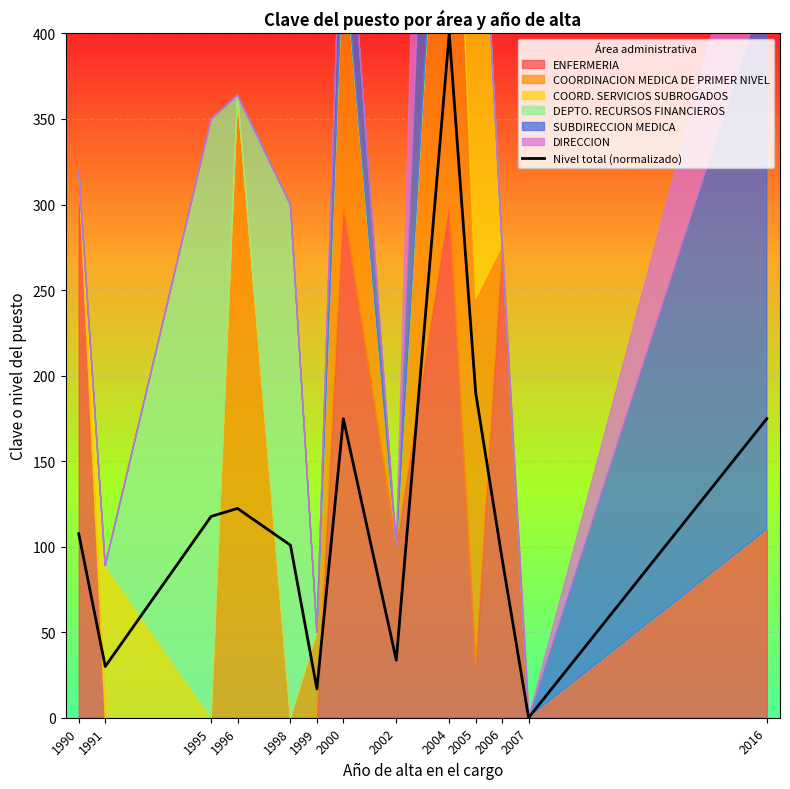

At which category does the data reach its first local peak?

1996